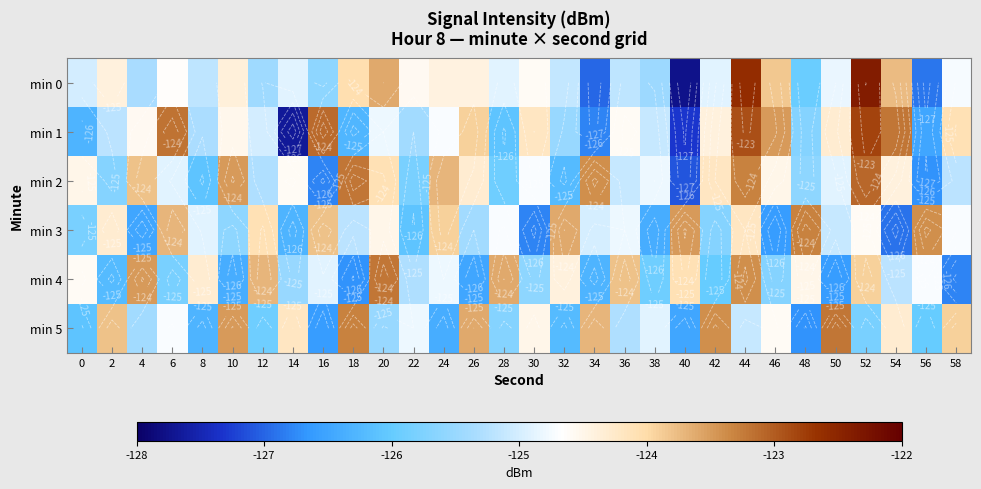

At which label is min 1 closest to -125?

12